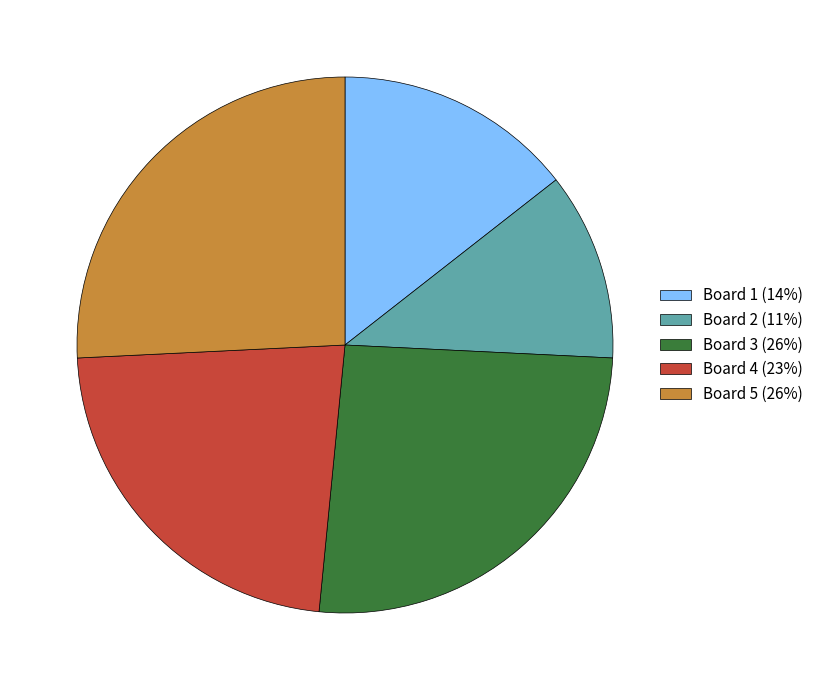

Approximately how many times larger is the value at Board 4 (23%) compared to Board 2 (11%)?

2.0